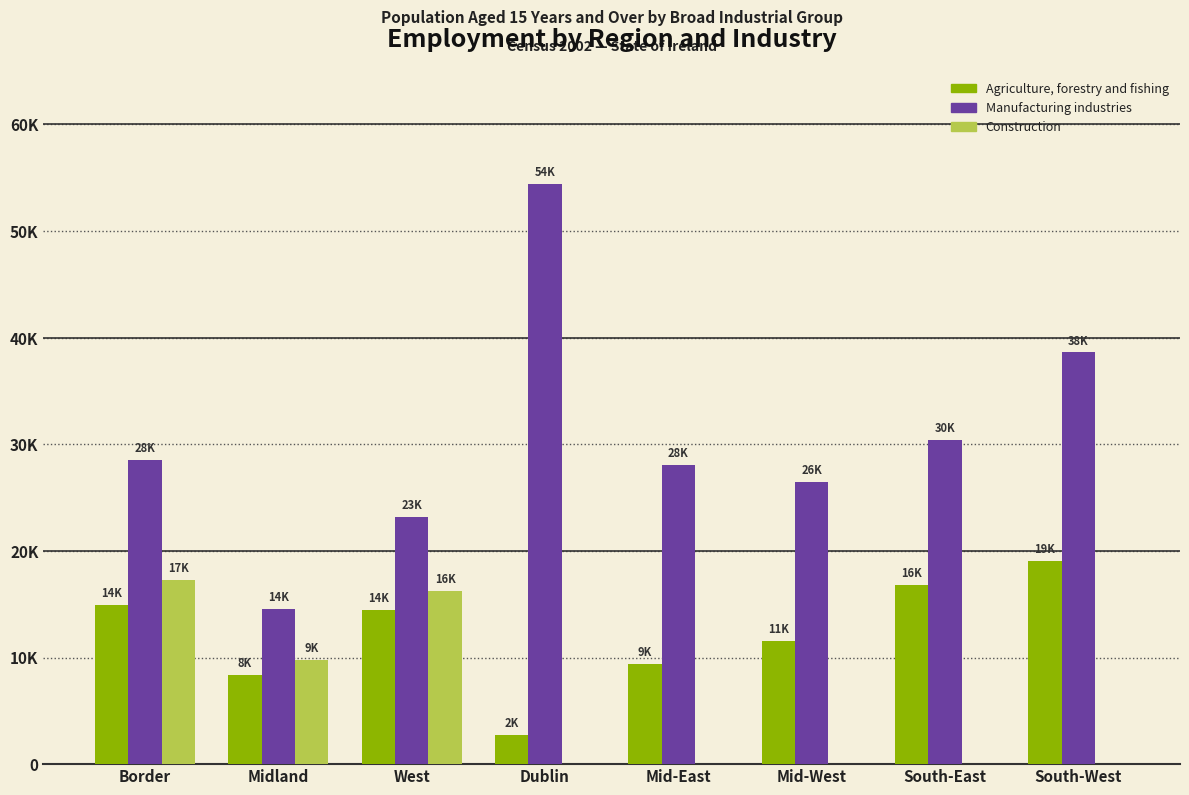

What is the difference between the second highest and second lowest values in the Agriculture, forestry and fishing series?

8416